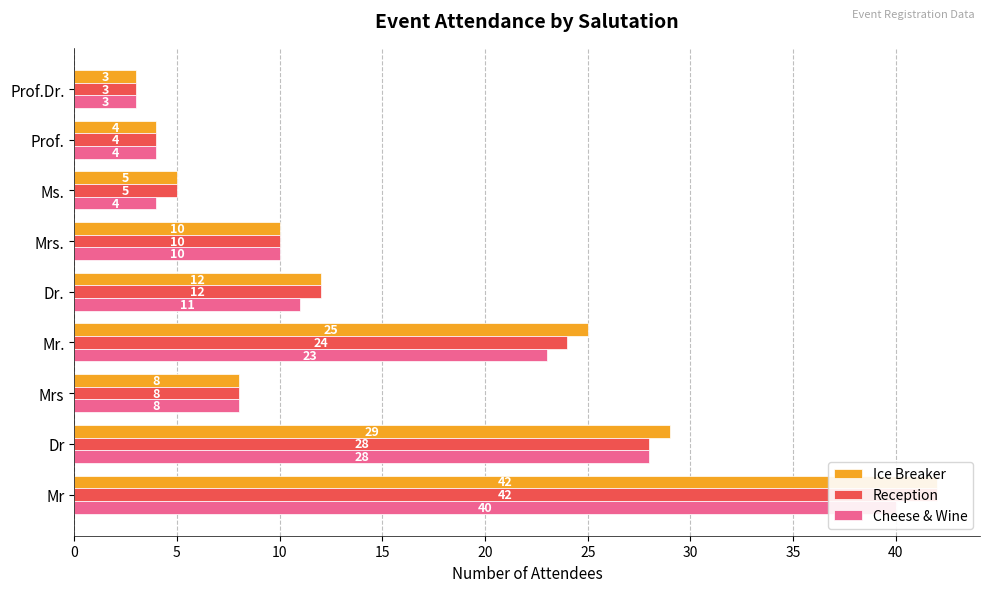

The value of Cheese & Wine at 10 is 5. True or false?

False